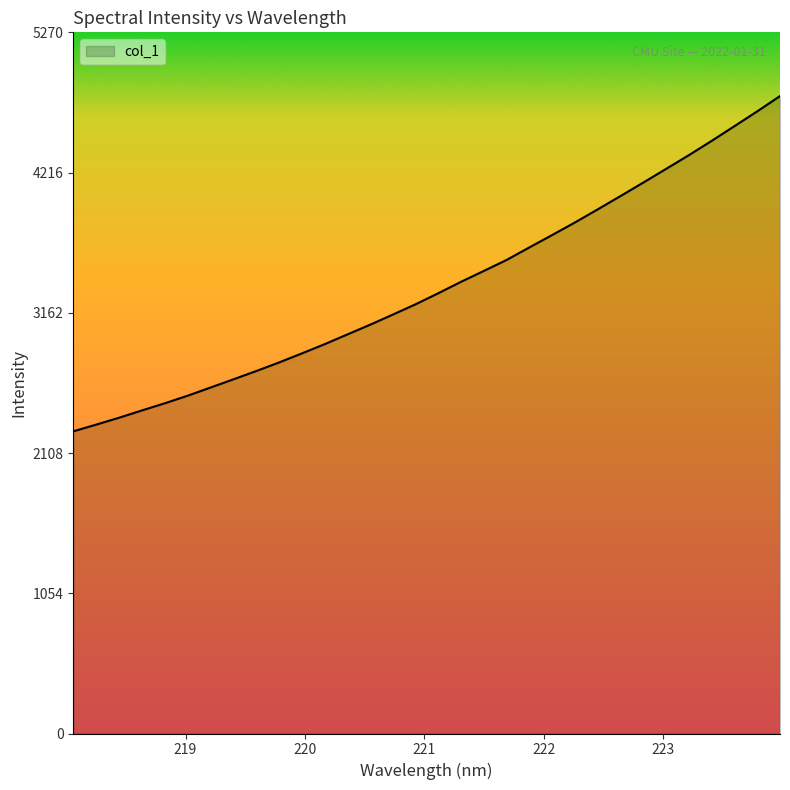

What is the minimum value shown in the chart?

2271.4